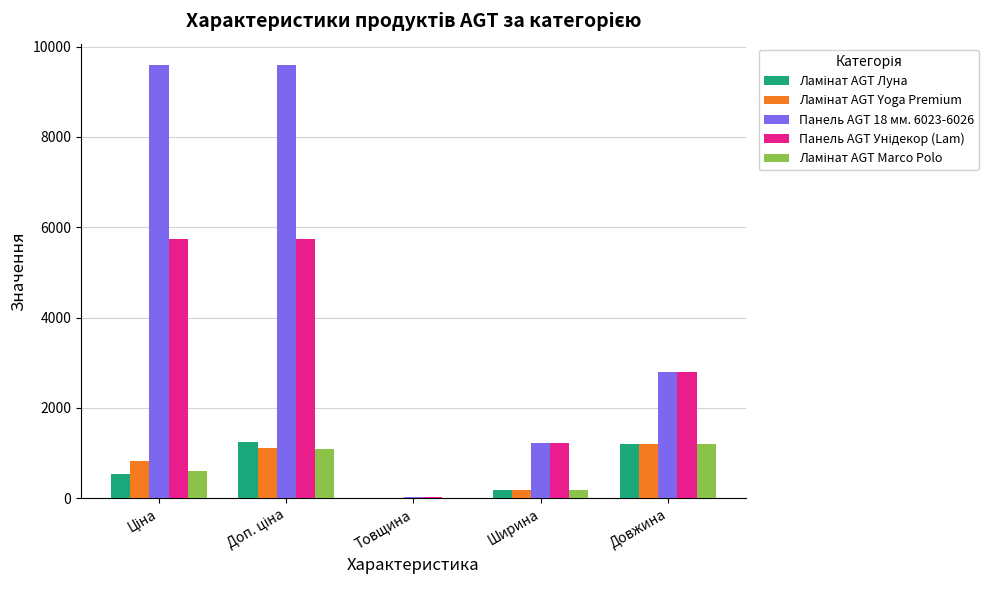

The Панель AGT 18 мм. 6023-6026 series shows 817.0 at Ширина. True or false?

False